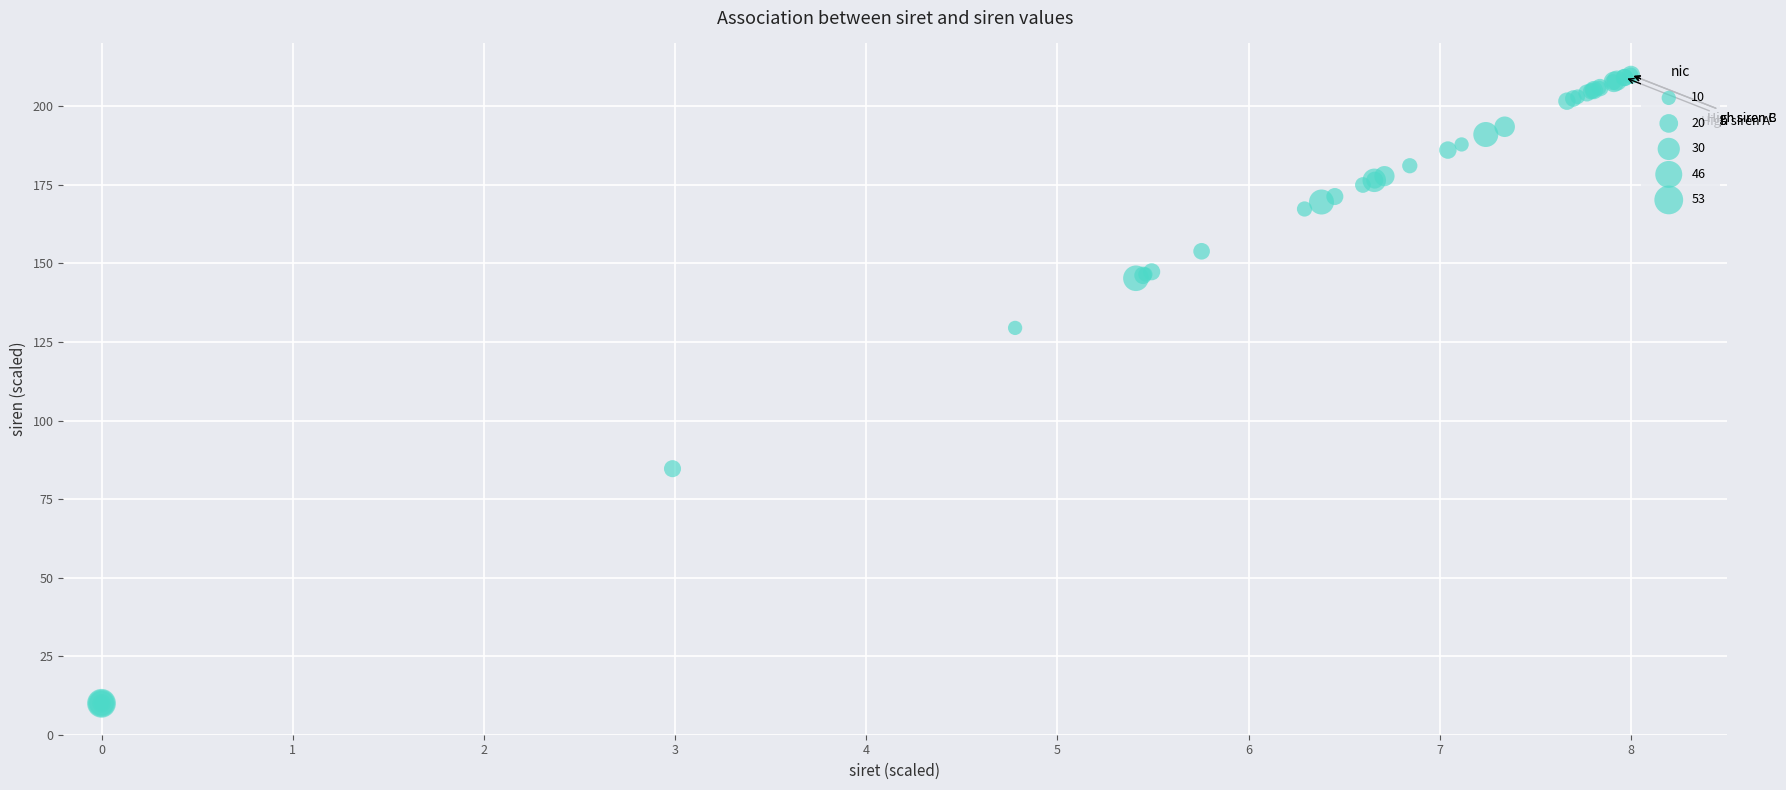

What Y value in the scatter plot is closest to 110?

129.5